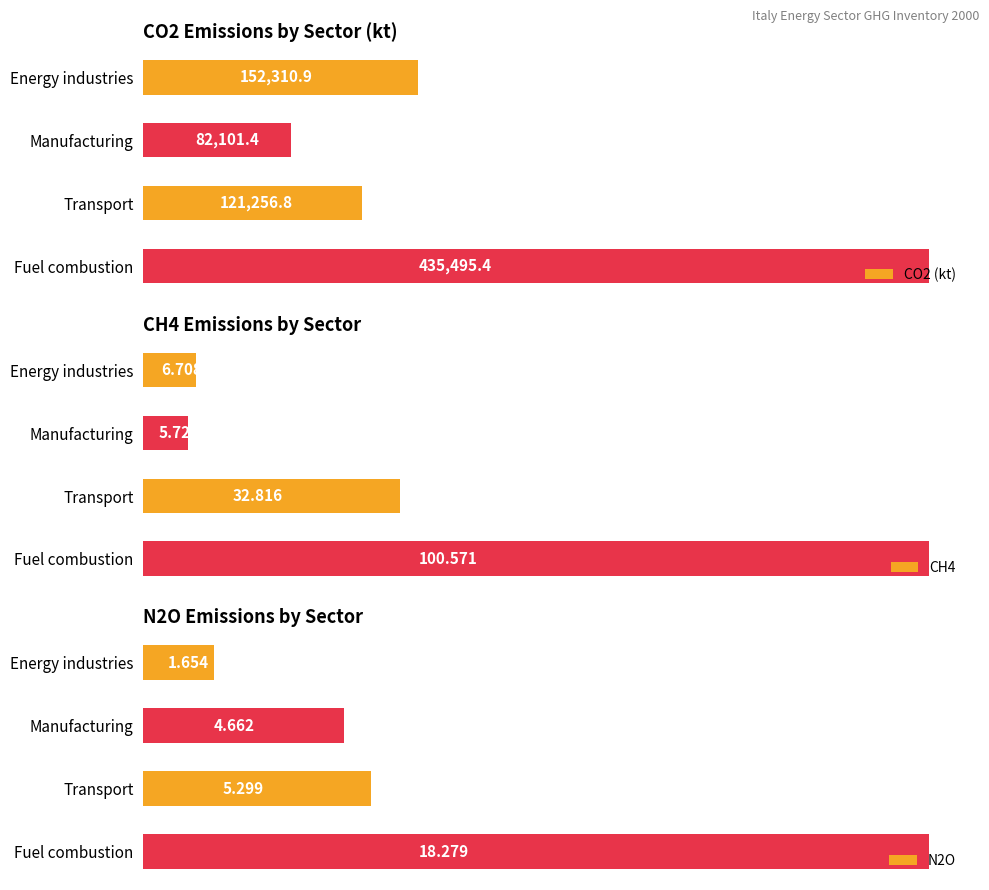

How many groups of bars are there?

4